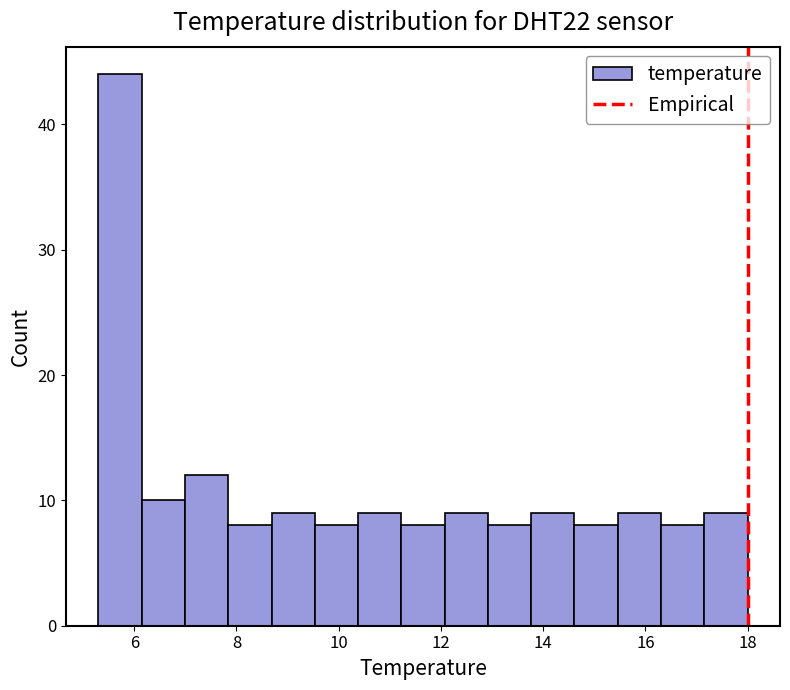

What is the height of the bar covering 13.0 to 13.8 on the x-axis? Neither the bar edges nor the heights are printed on the chart, so give them approximately, as read against the axes.

8